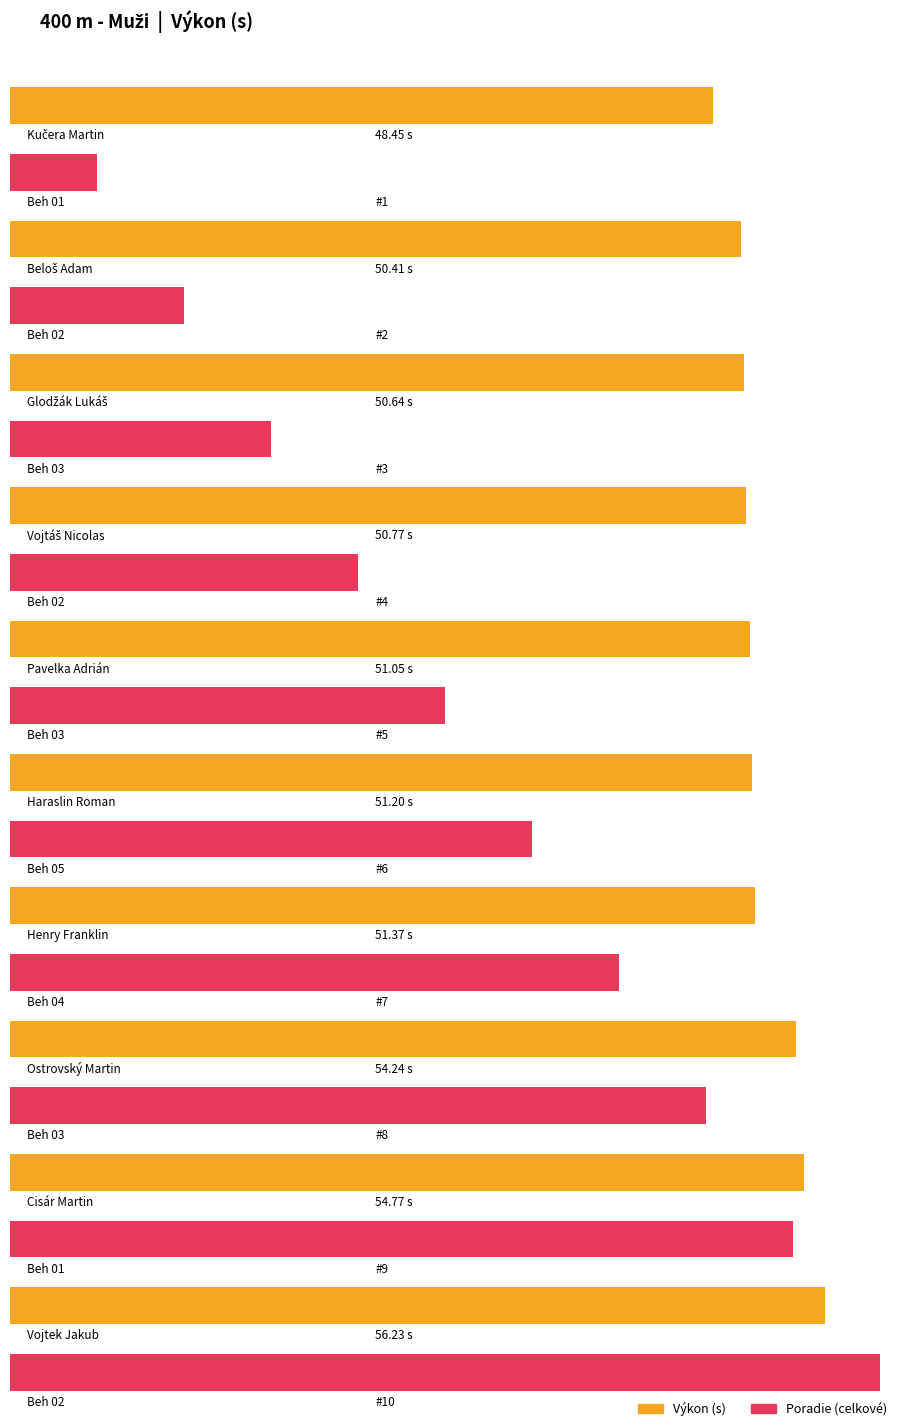

What is the label of the 10th bar from the left?

Vojtek Jakub